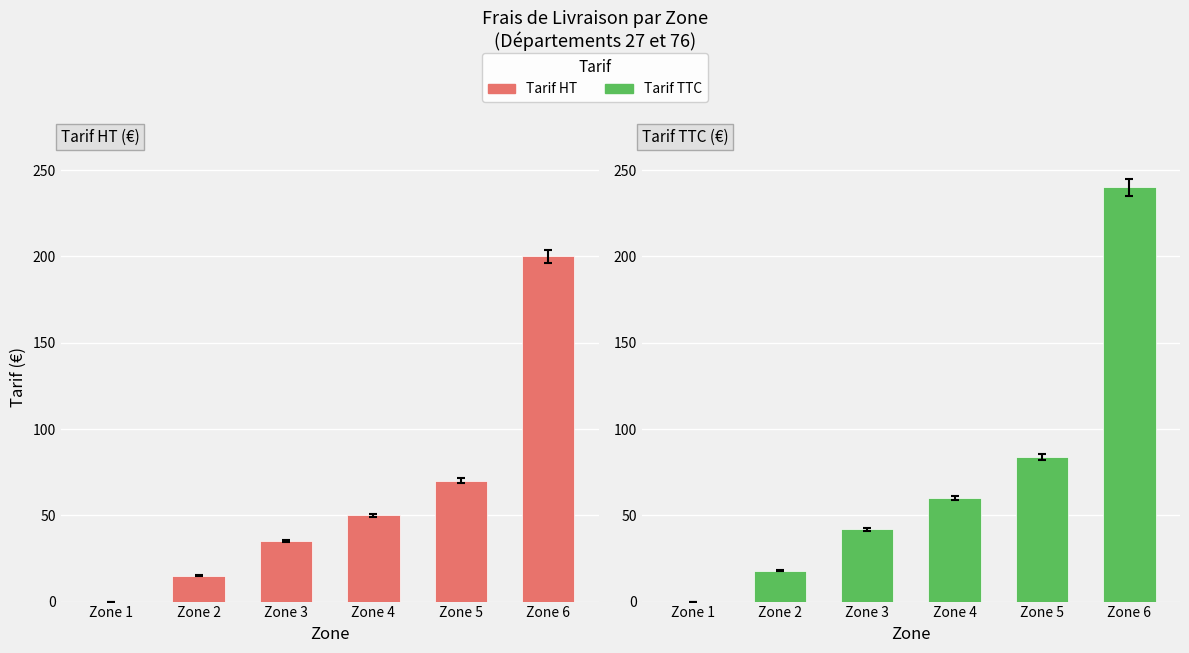

What is the difference between the second highest and minimum values in the Tarif HT series?

70